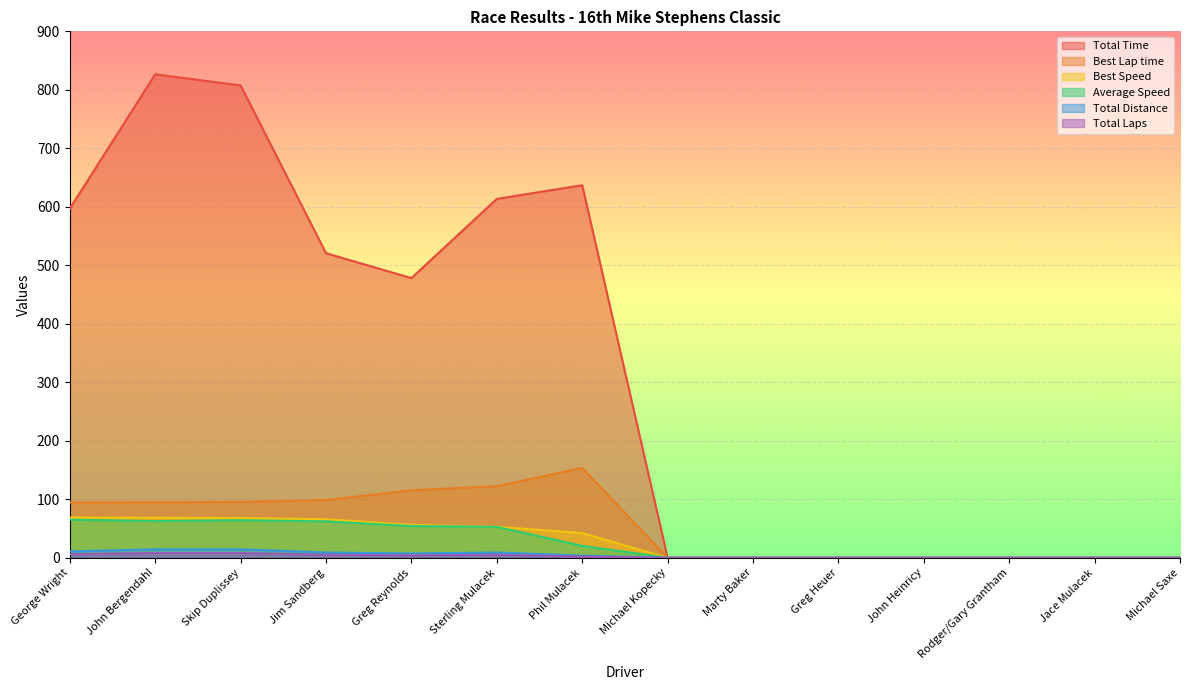

True or false: Best Lap time and Total Laps intersect in this chart.

False